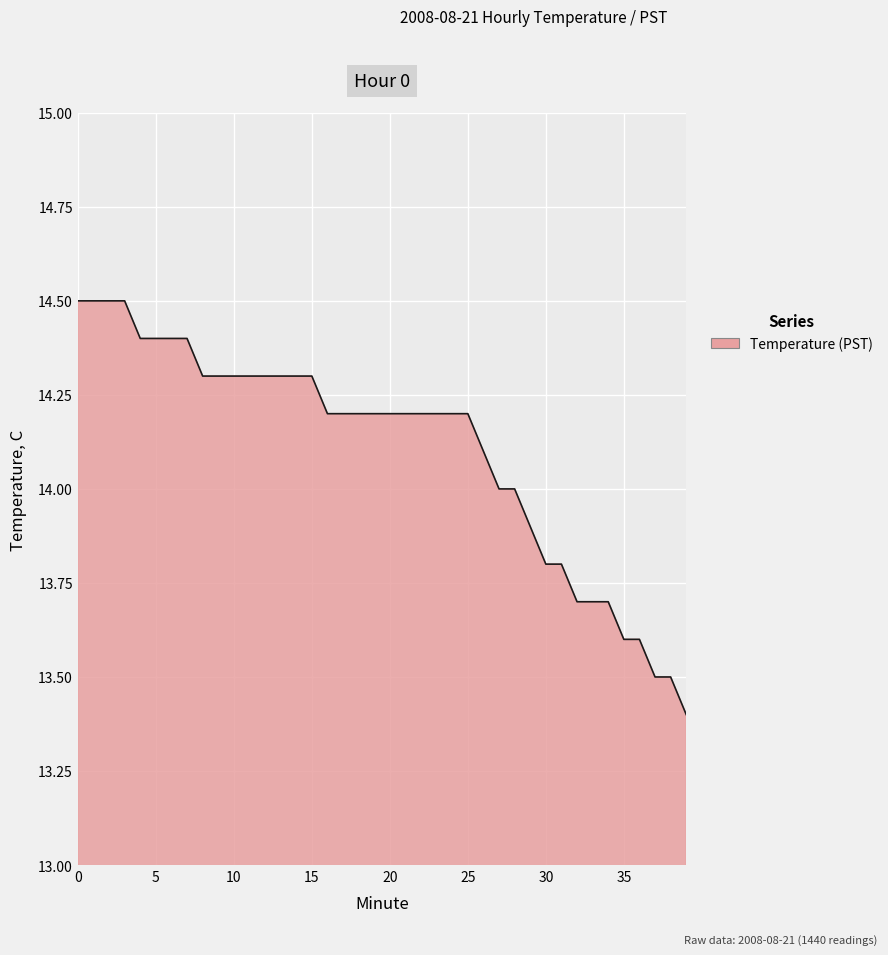

How many lines are shown in the chart?

1